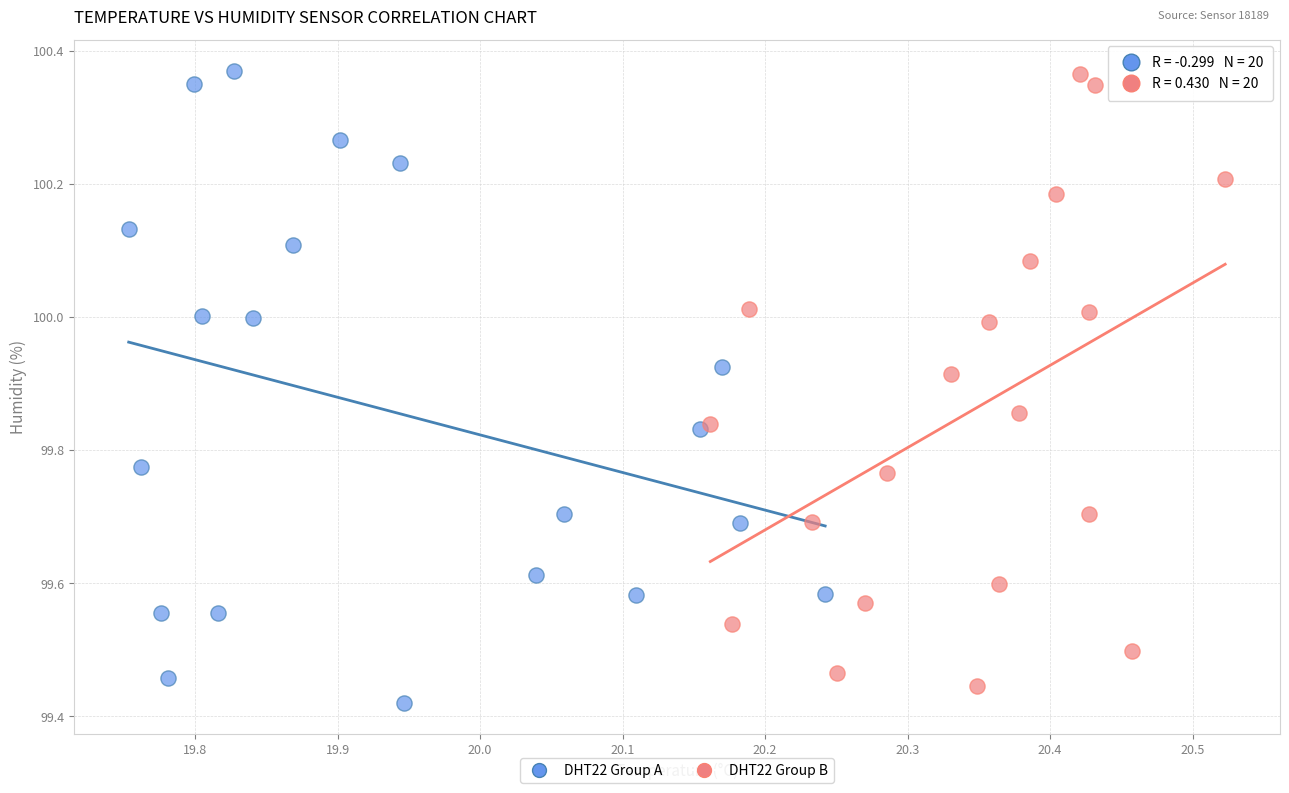

What are all the series names shown in the legend?

DHT22 Group A, DHT22 Group B